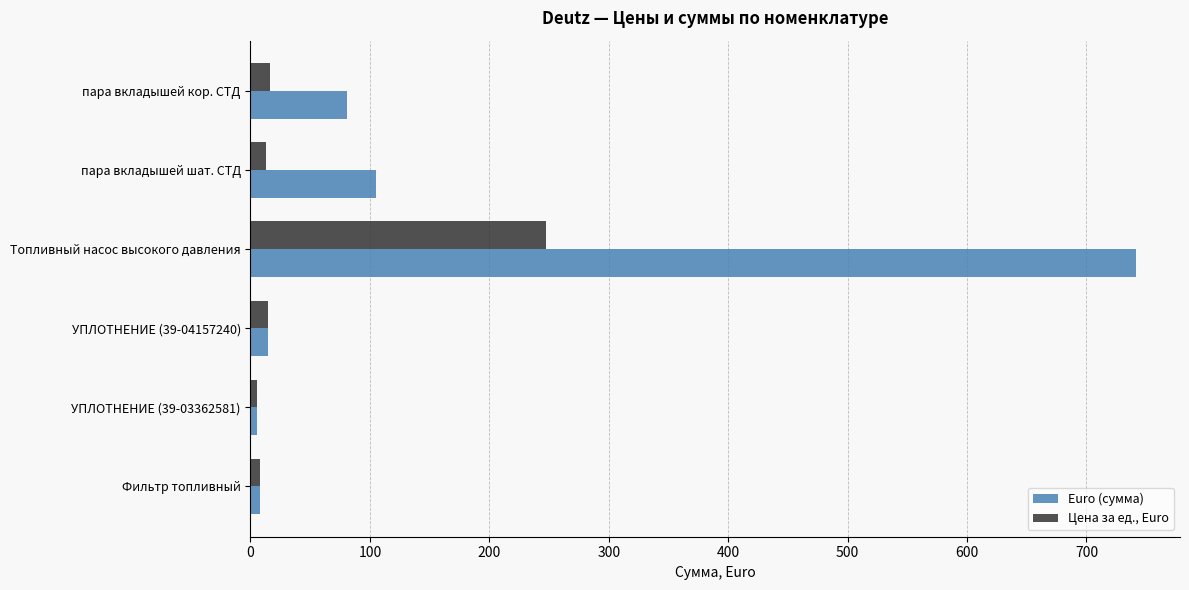

Where is Euro (сумма) nearest to the value 373?

пара вкладышей шат. СТД